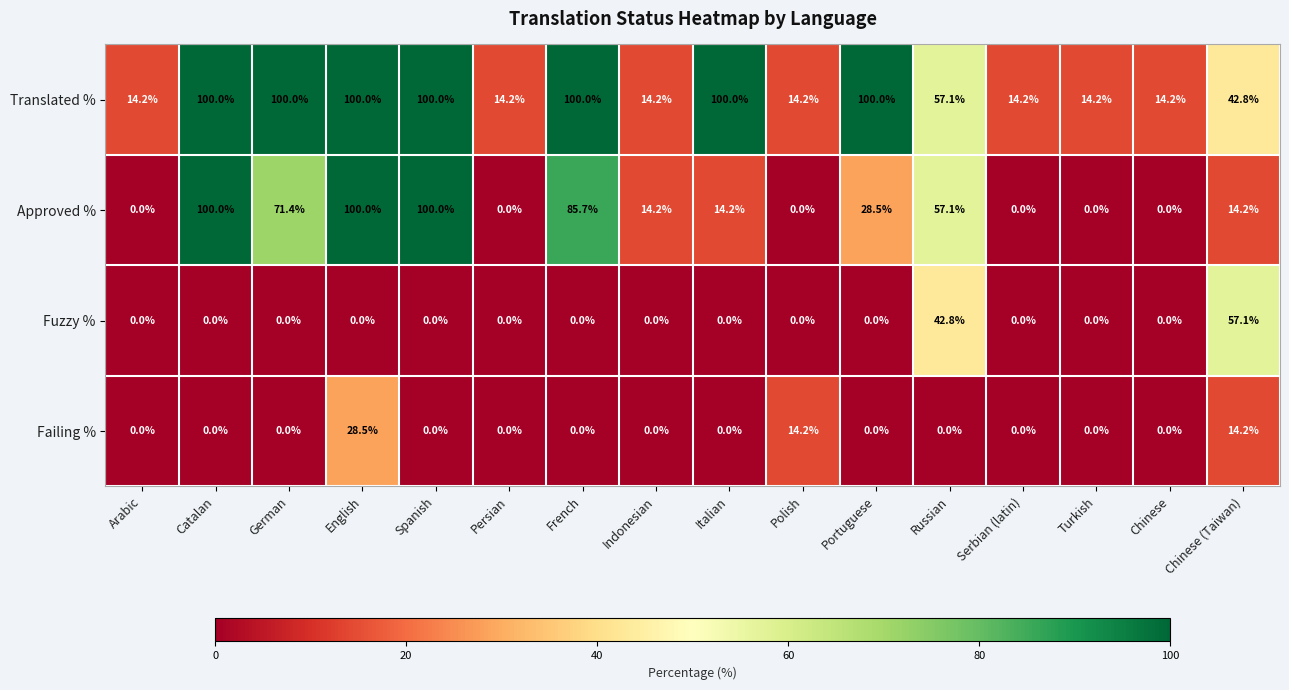

The value of Fuzzy % at English is 0.0. True or false?

True